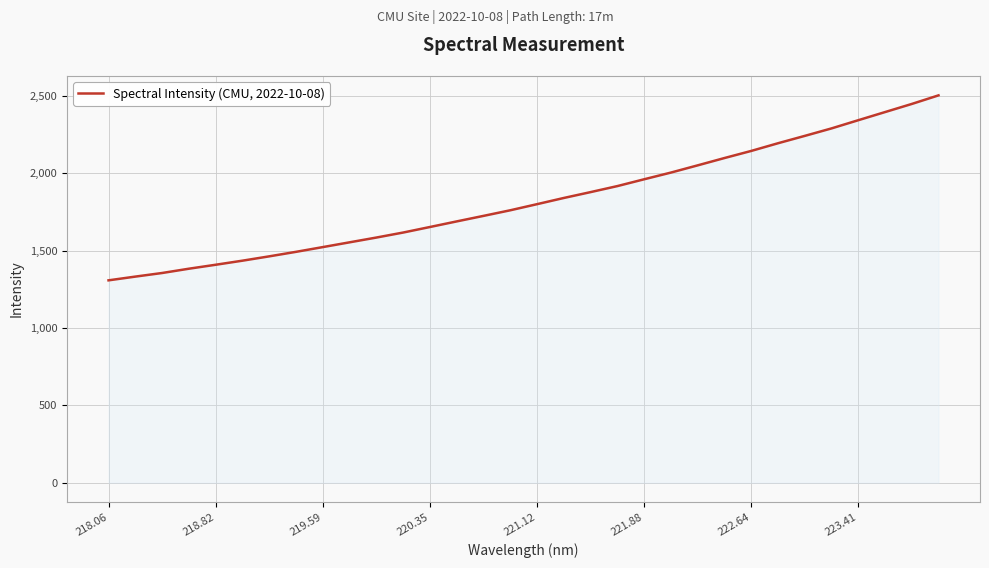

What is the difference between the maximum and minimum values?

1195.1